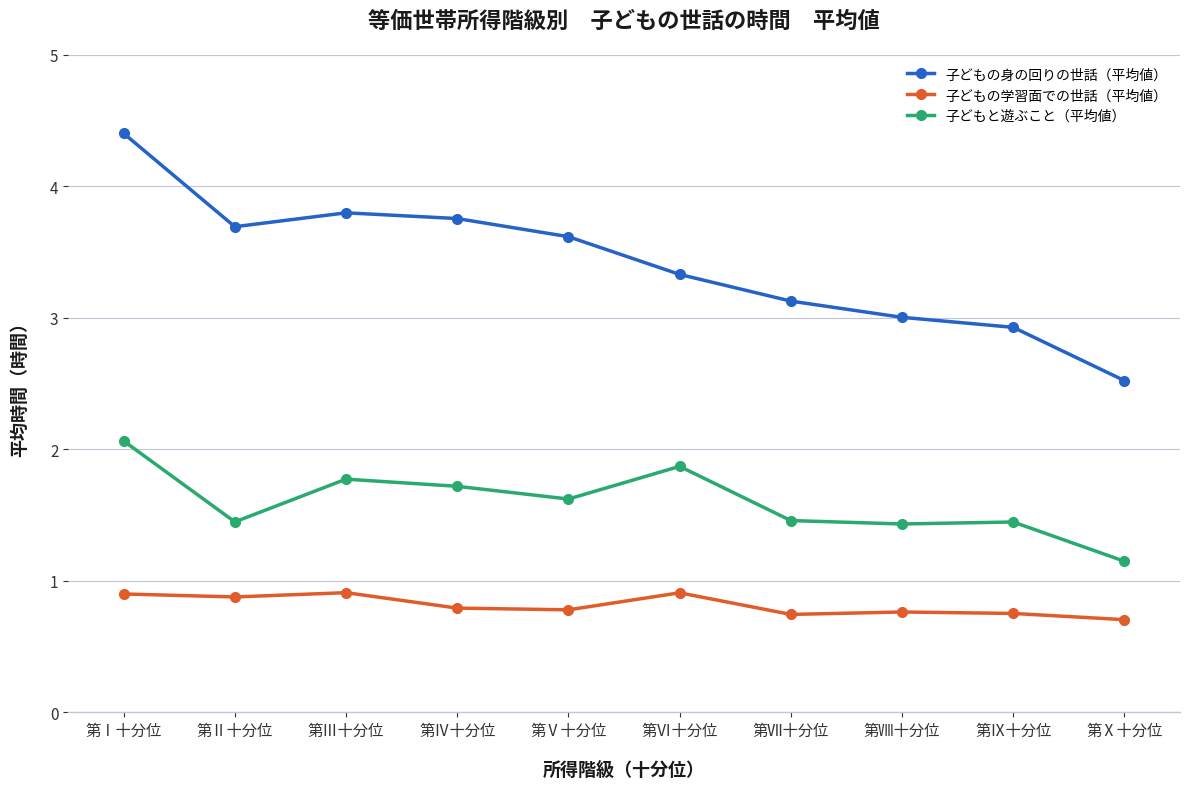

Is it true that 子どもと遊ぶこと（平均値） equals 2.7 at 第Ⅲ十分位?

False